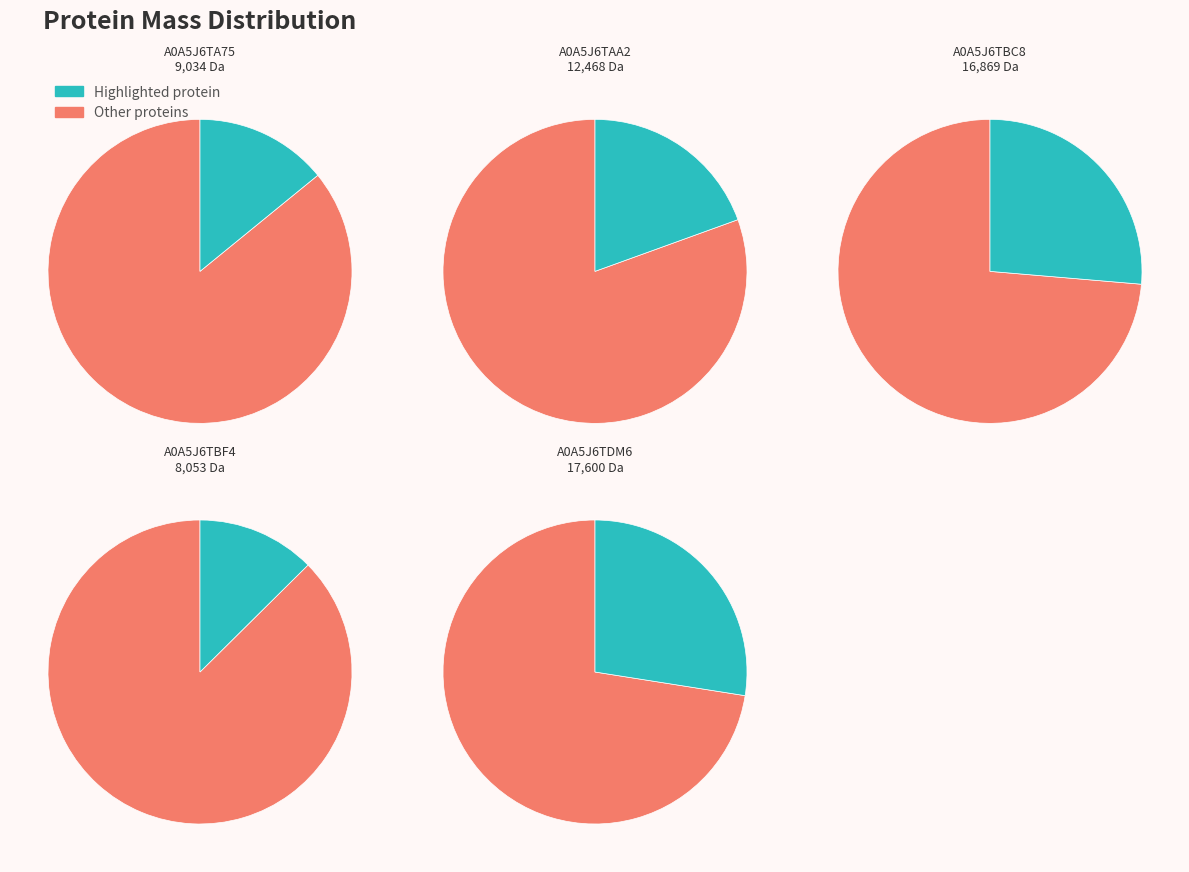

Is A0A5J6TA75 the majority of the pie?

No